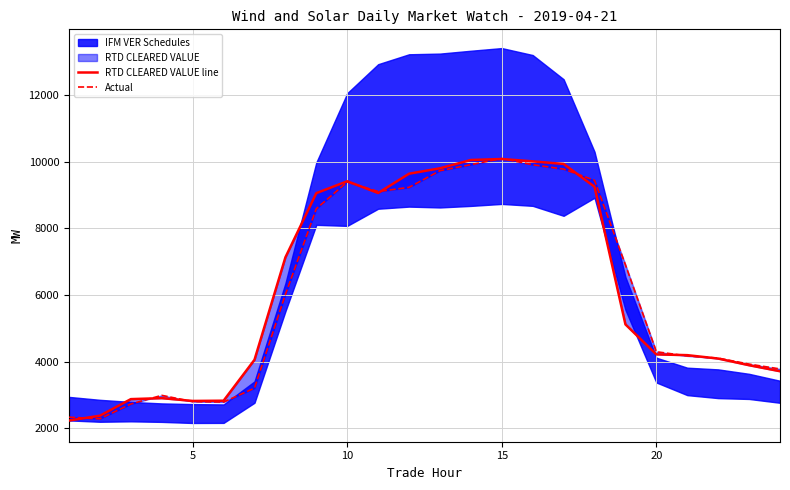

What is the sum of all RTD CLEARED VALUE line values?

148771.0